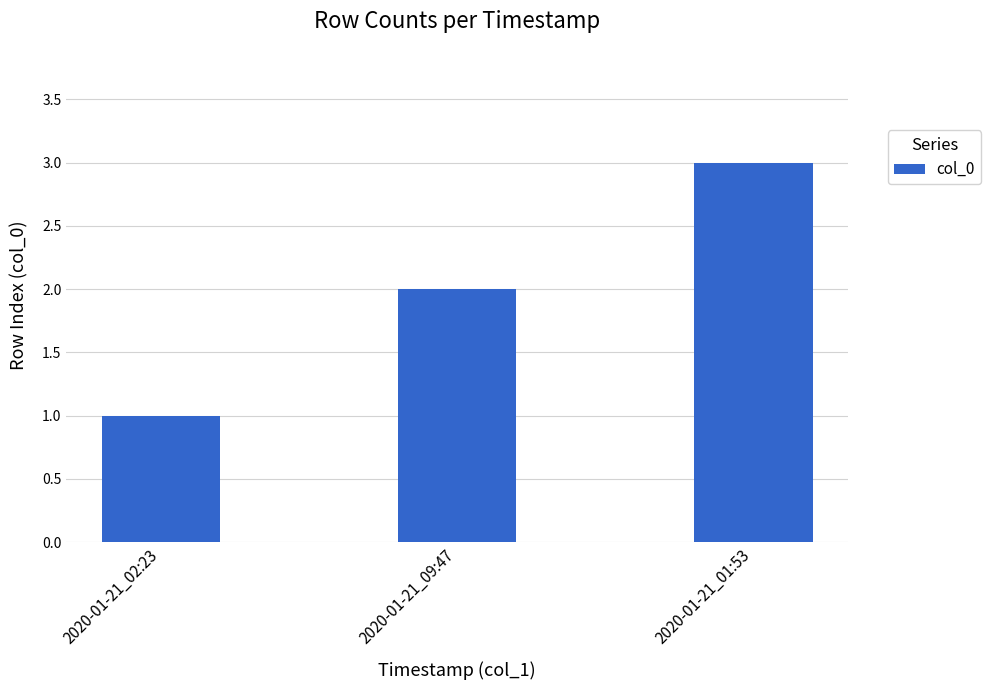

At which category does the chart reach its minimum across all series?

2020-01-21_02:23